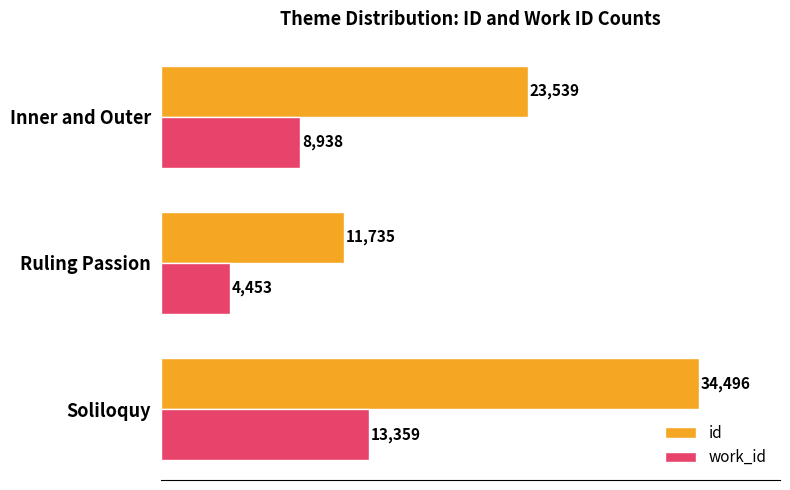

What is the difference between the highest and lowest values at Inner and Outer?

14601